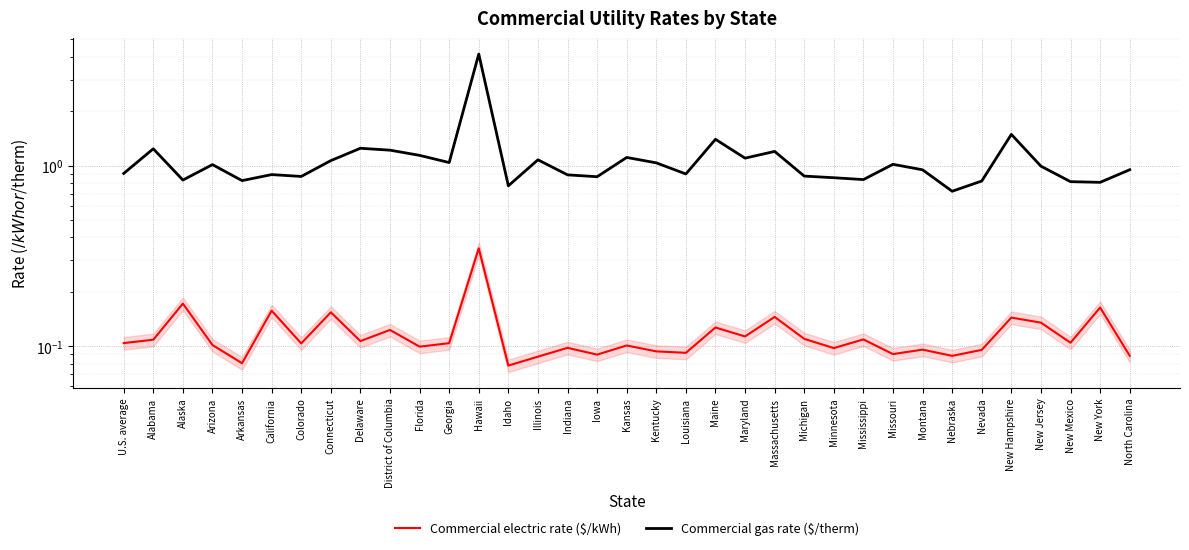

In Commercial electric rate ($/kWh), how many points are lower than both neighbors (excluding endpoints)?

12